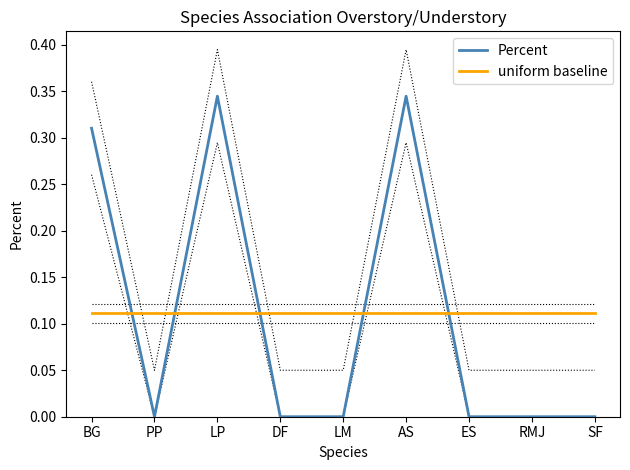

How many lines are shown in the chart?

2